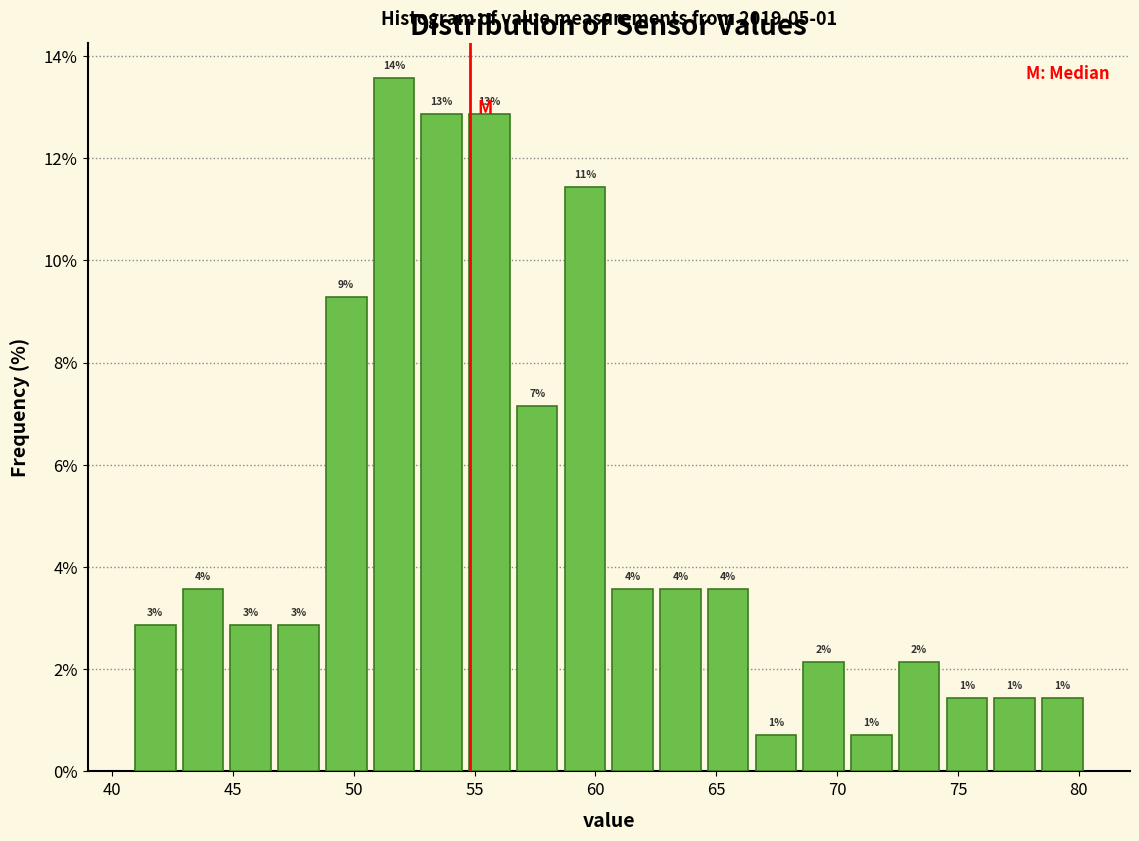

Around what value on the x-axis is the tallest bar? Give the approximate position of its centre, as read against the axis.

51.5